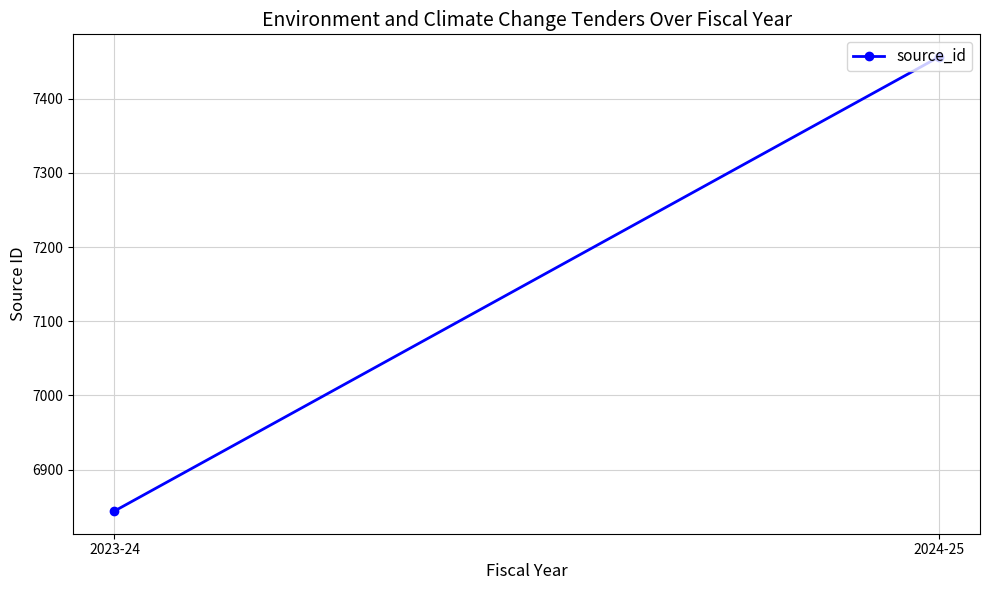

List the labels in order of value, largest first.

2024-25, 2023-24